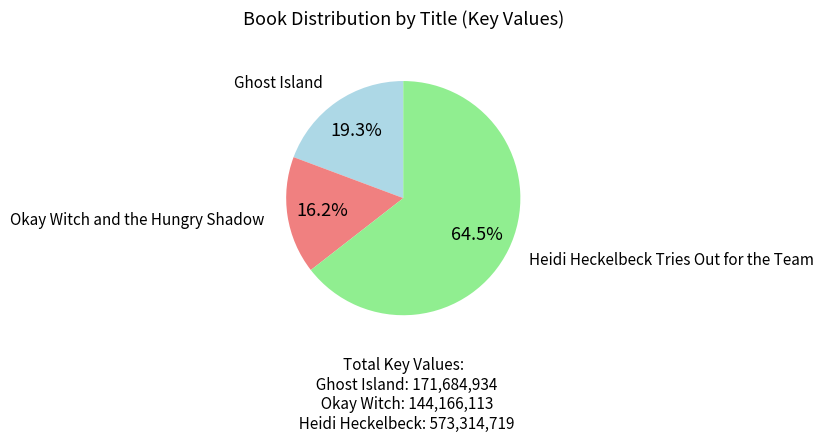

What is the majority slice?

Heidi Heckelbeck Tries Out for the Team